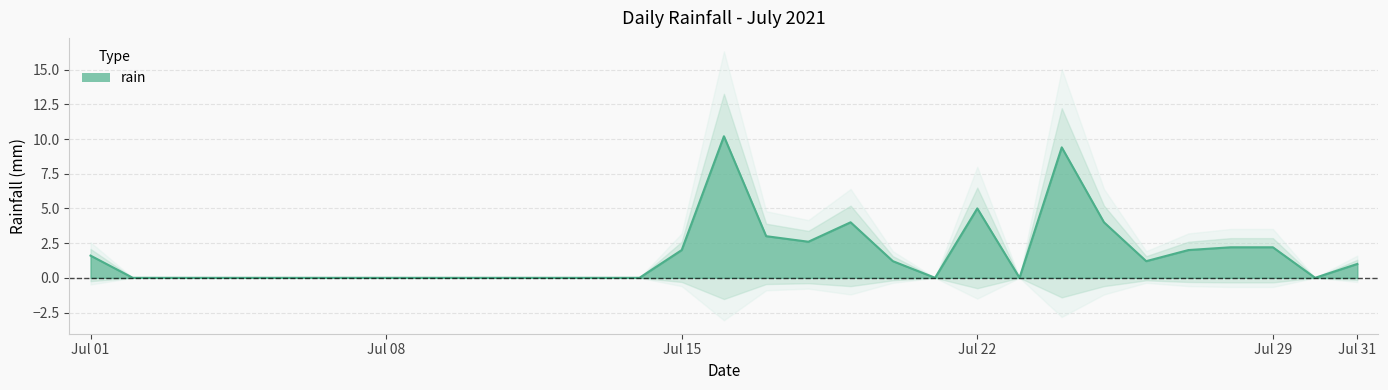

The chart shows a value of 6.5 at 2021-07-03. True or false?

False